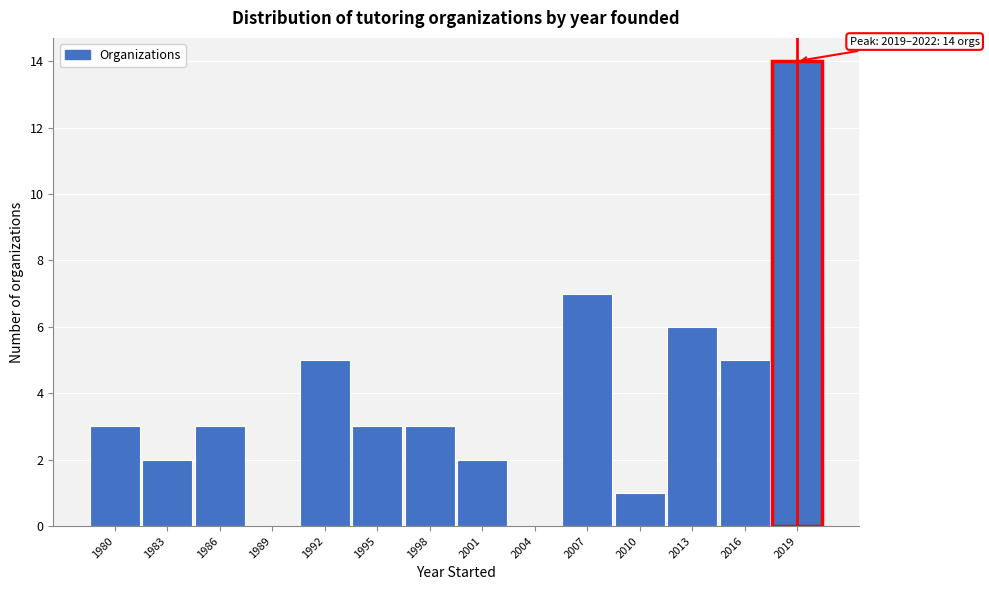

Reading left to right, list all the values displayed in this chart.

1980=3	1983=2	1986=3	1989=0	1992=5	1995=3	1998=3	2001=2	2004=0	2007=7	2010=1	2013=6	2016=5	2019=14